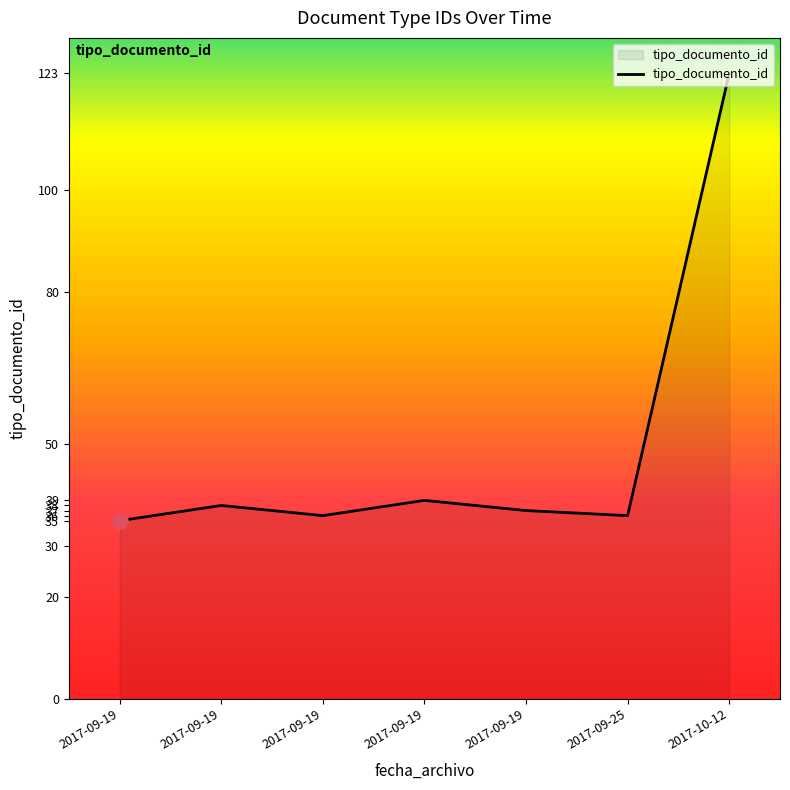

Between 2017-09-19 and 2017-09-19, which is larger?

2017-09-19